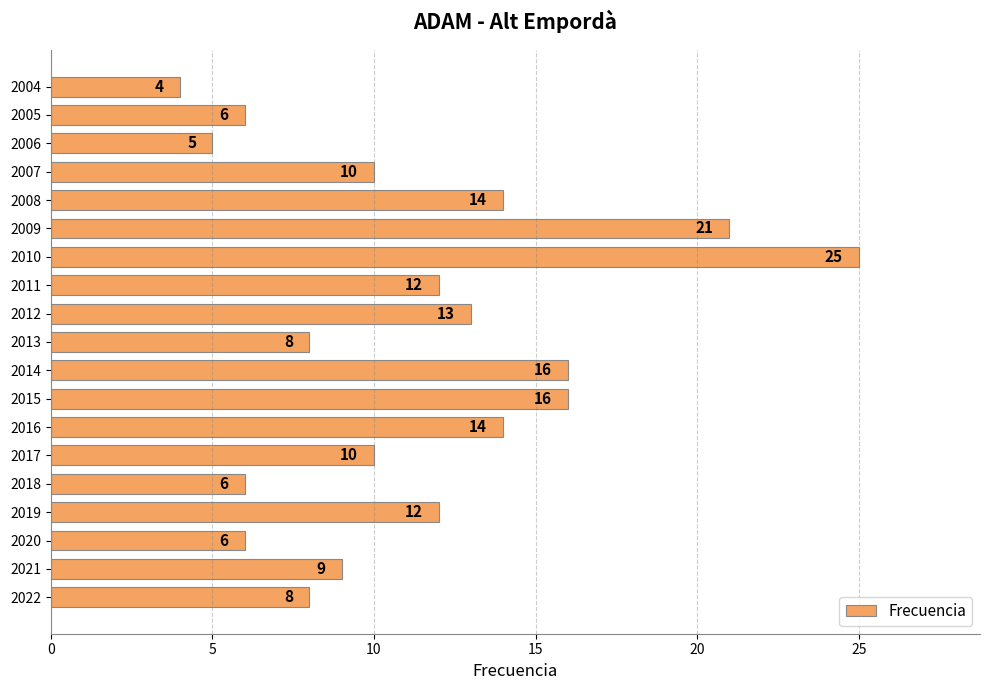

The chart shows a value of 2 at 2018. True or false?

False